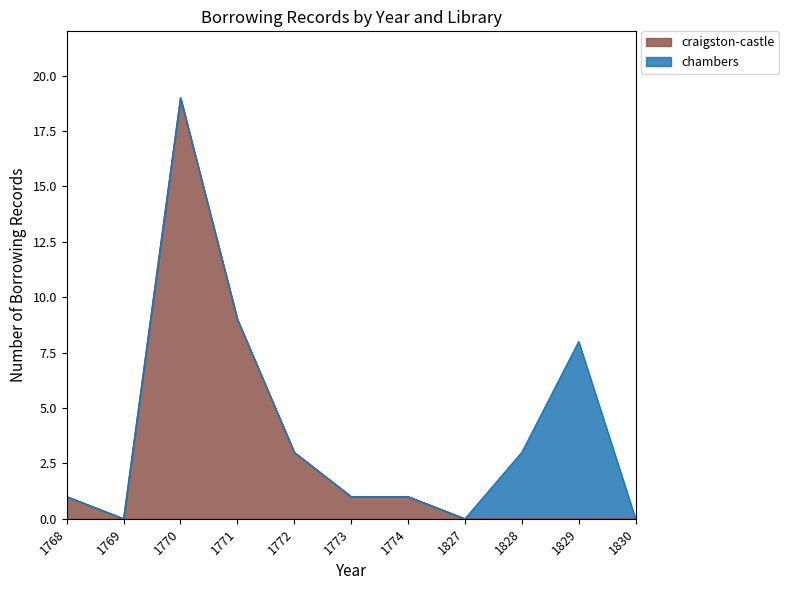

The craigston-castle series shows 0 at 1773. True or false?

False